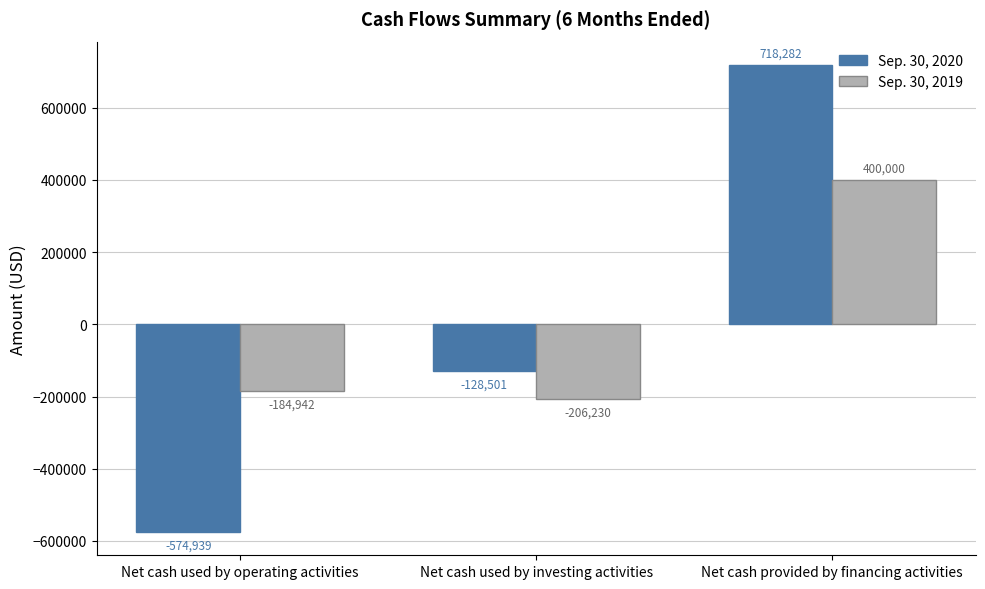

What is the difference between the highest and lowest values at Net cash used by operating activities?

389997